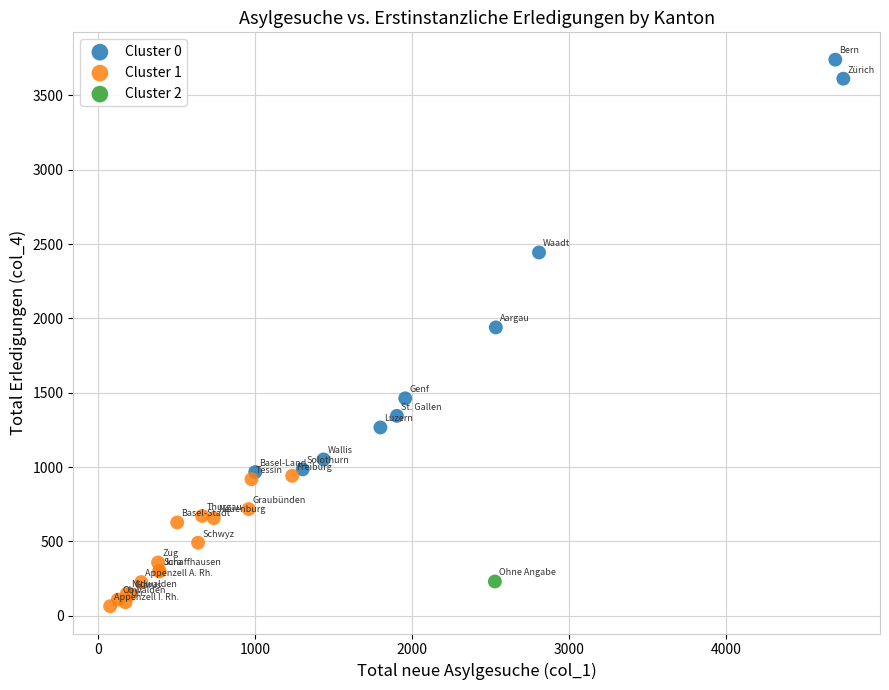

What are all the series names shown in the legend?

Cluster 0, Cluster 1, Cluster 2